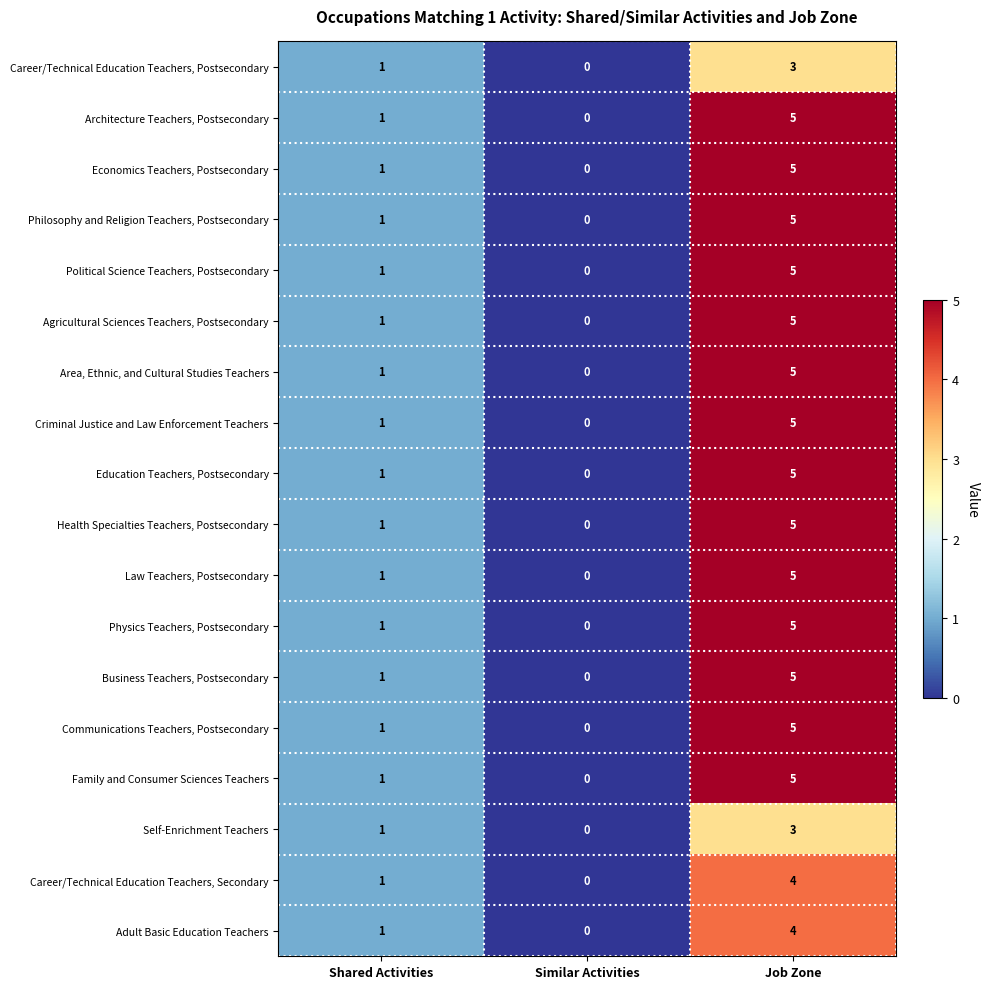

True or false: Adult Basic Education Teachers has a value of 1 at Shared Activities.

True